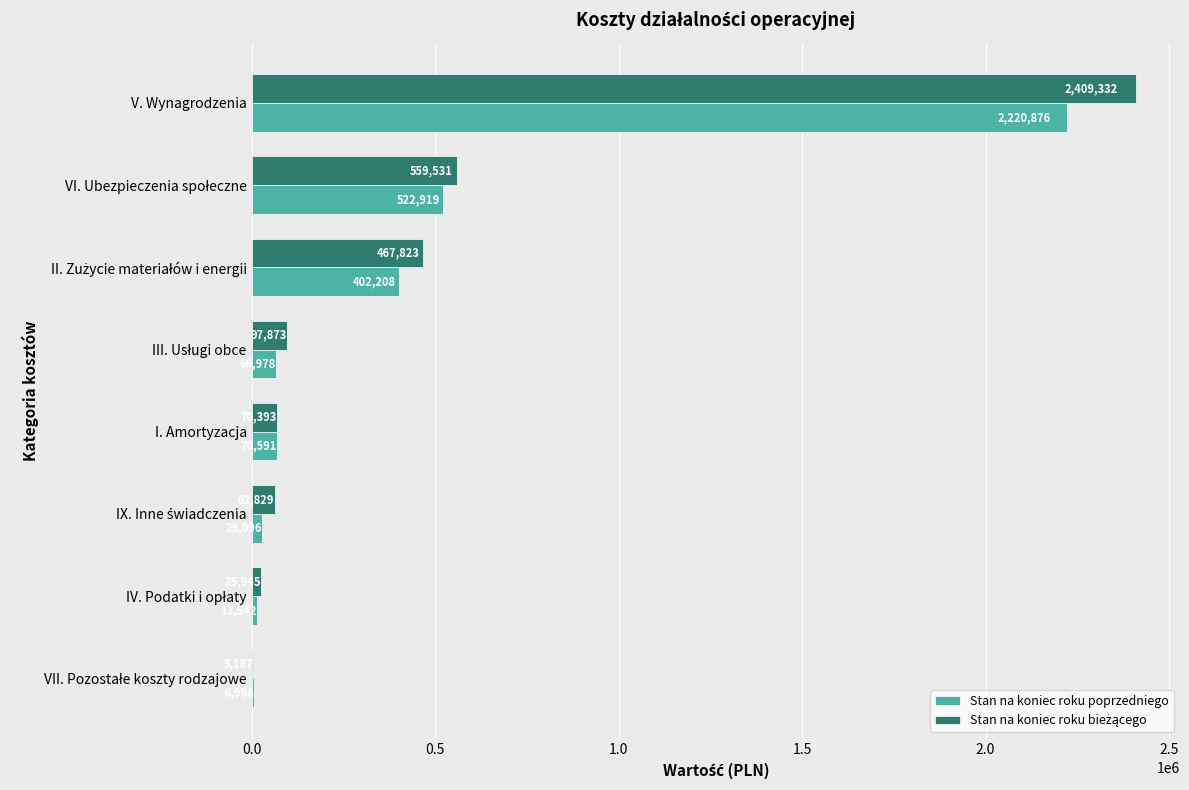

At which category is the sum across all series the highest?

V. Wynagrodzenia